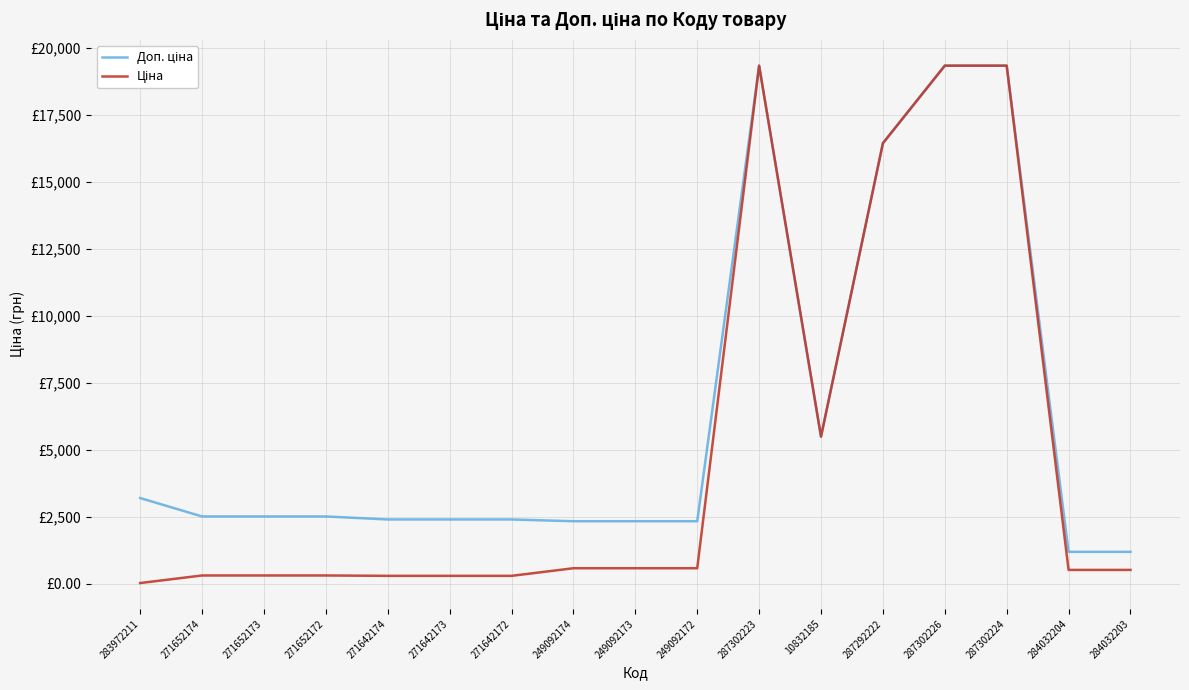

Does the chart have visible grid lines?

Yes